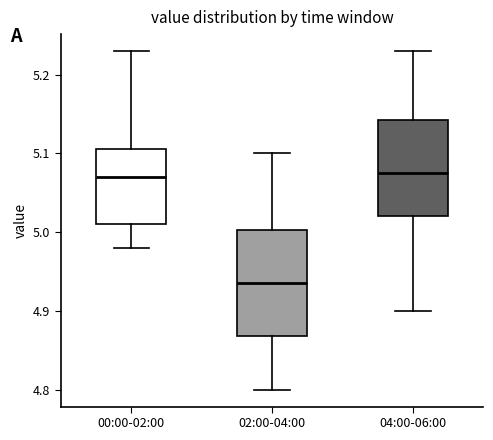

Reading left to right, read every box against the y-axis: the position of its median line, the range the box covers, and the ends of its whiskers. The values are not printed on the chart, so give them approximately, as read against the axis.

00:00-02:00: median 5.07, box 5.01 to 5.11, whiskers 4.98 to 5.23
02:00-04:00: median 4.94, box 4.87 to 5.00, whiskers 4.80 to 5.10
04:00-06:00: median 5.08, box 5.02 to 5.14, whiskers 4.90 to 5.23